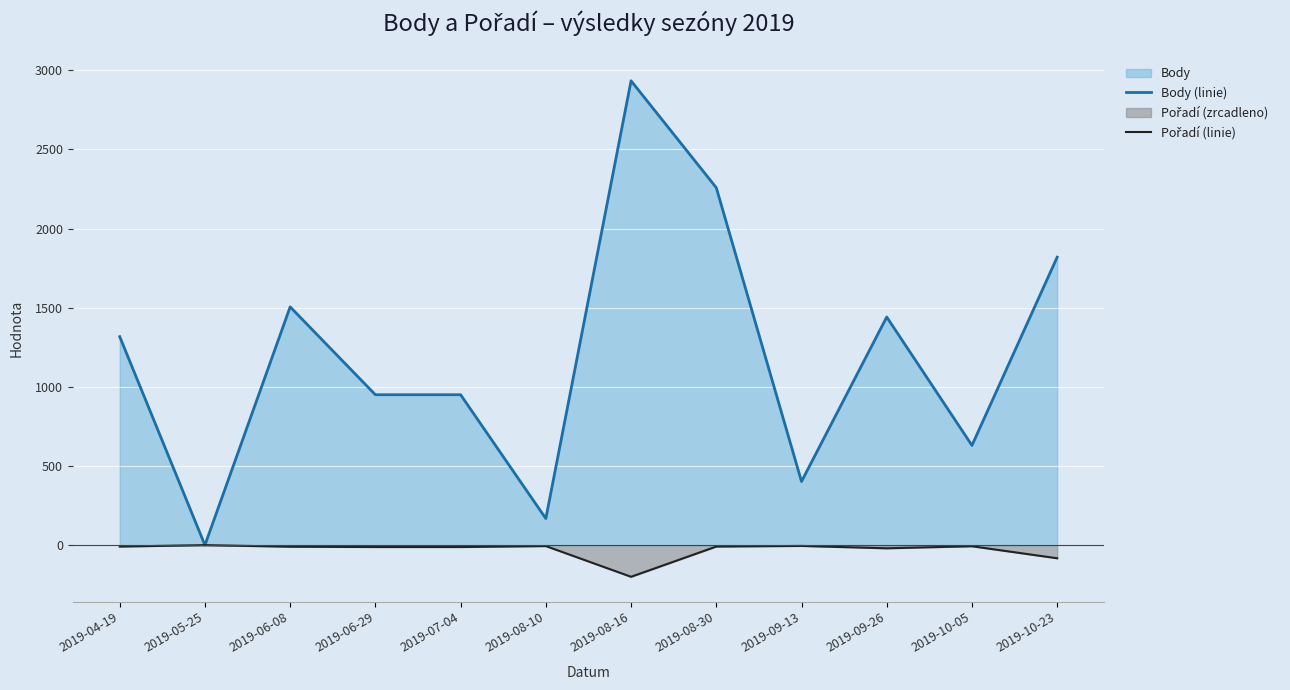

What is the minimum value shown in the chart?

-200